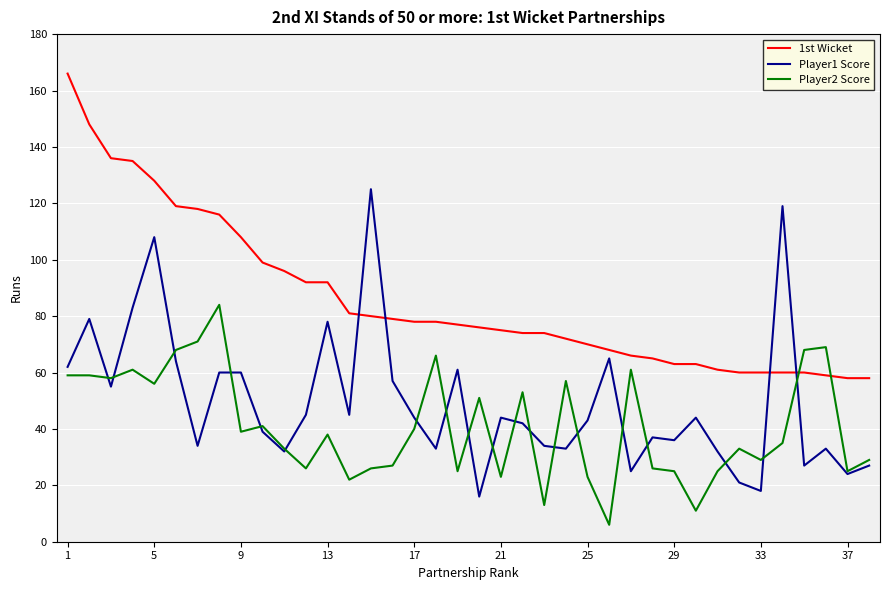

Which series has the largest total across all categories?

1st Wicket